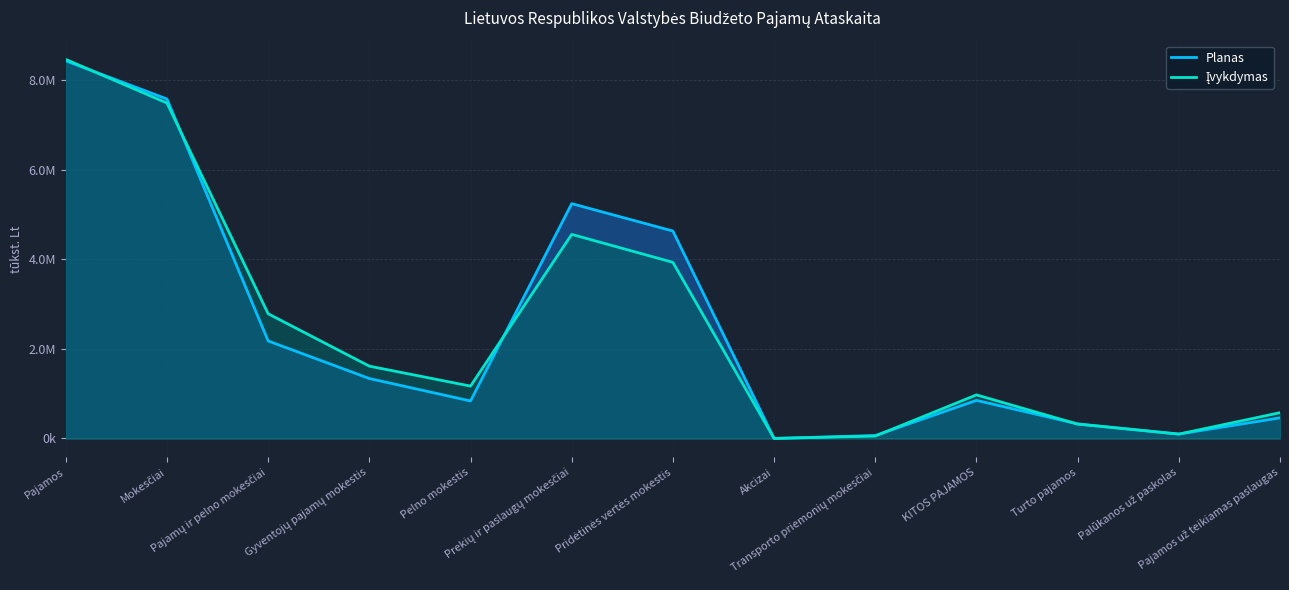

What is the difference between the second highest and minimum values in the Planas series?

7572989.0